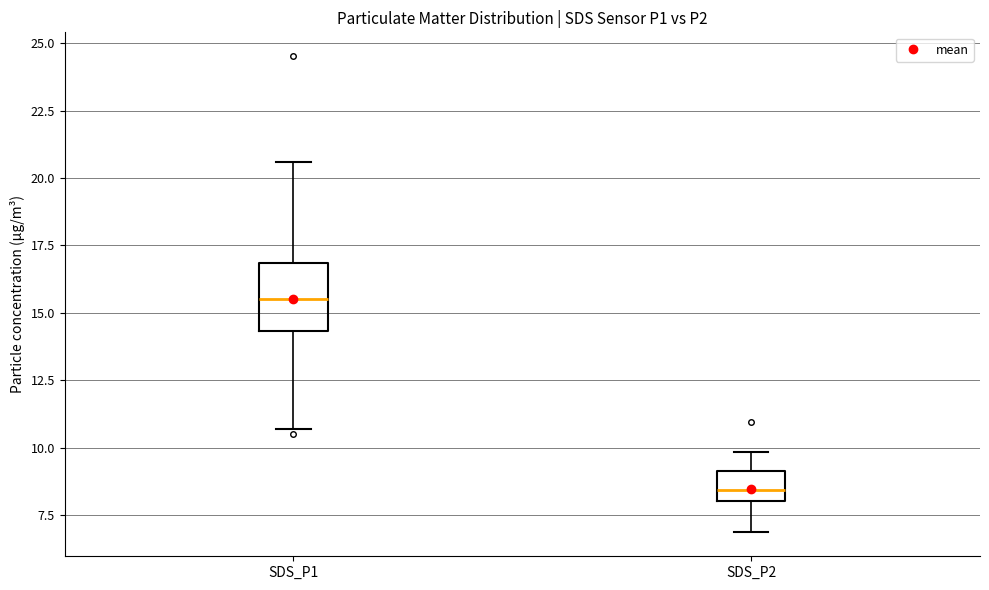

Reading left to right, read every box against the y-axis: the position of its median line, the range the box covers, and the ends of its whiskers. The values are not printed on the chart, so give them approximately, as read against the axis.

SDS_P1: median 15.5, box 14.5 to 17.0, whiskers 10.5 to 20.5
SDS_P2: median 8.5, box 8.0 to 9.0, whiskers 7.0 to 10.0